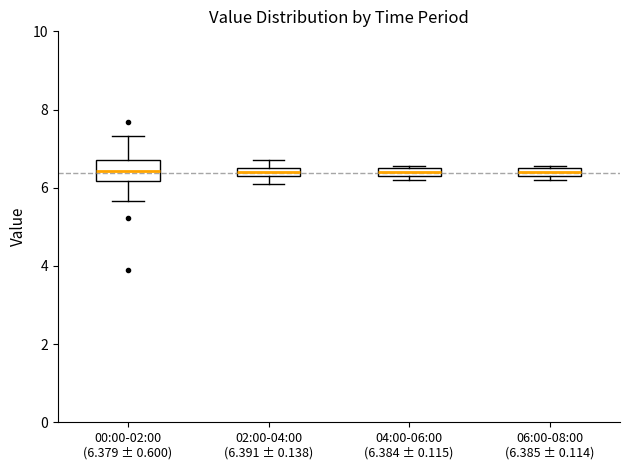

Where is the lower edge of the box for 04:00-06:00 (6.384 ± 0.115) on the y-axis? The values are not printed on the chart, so give them approximately, as read against the axis.

6.4